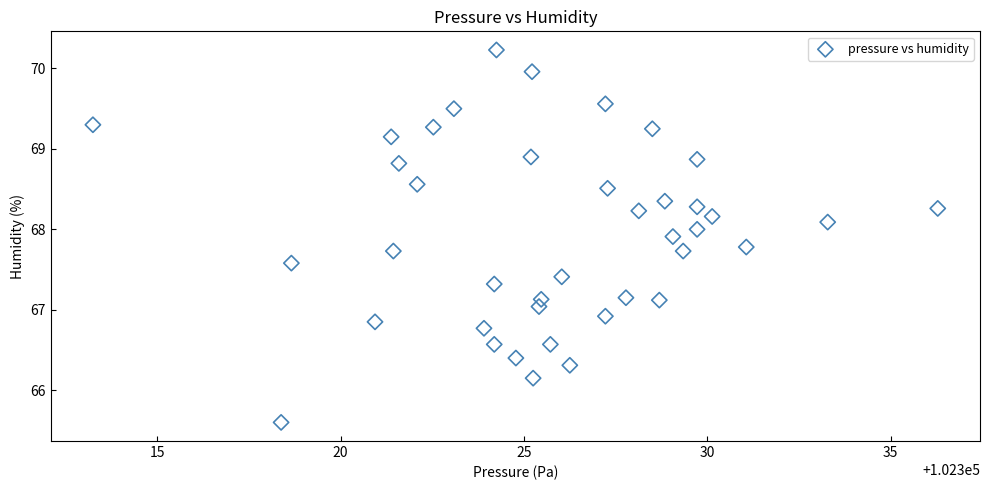

What is the range of Y values (max minus min)?

4.6